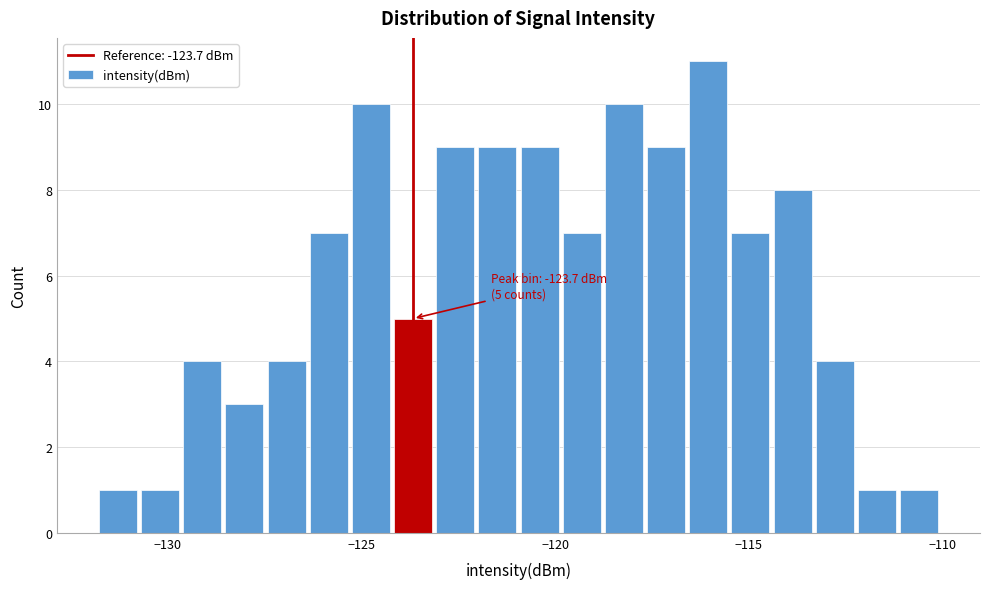

Read against the x-axis, roughly where is the centre of the tallest bar?

-116.0